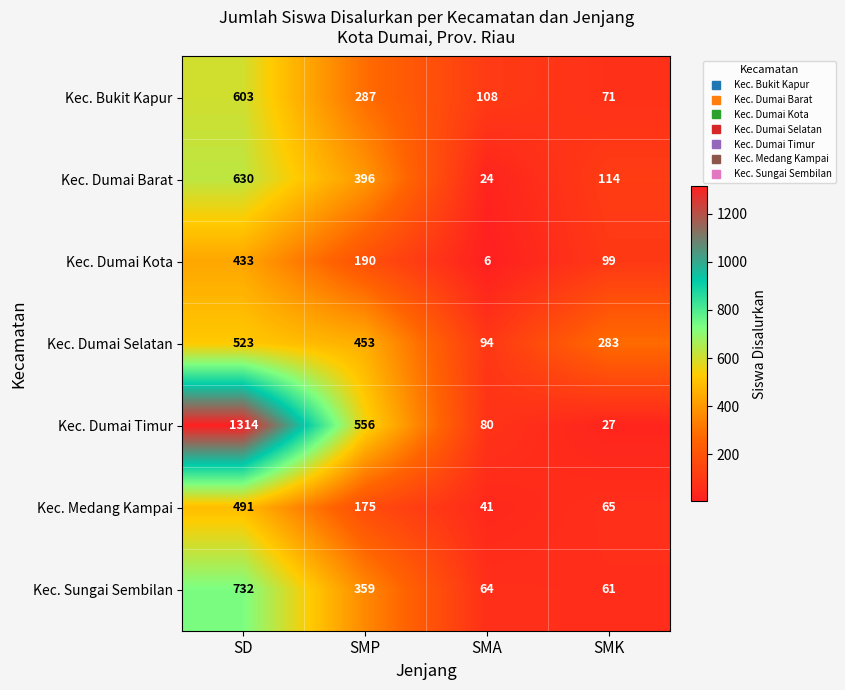

Which series has the widest spread of values?

Kec. Dumai Timur